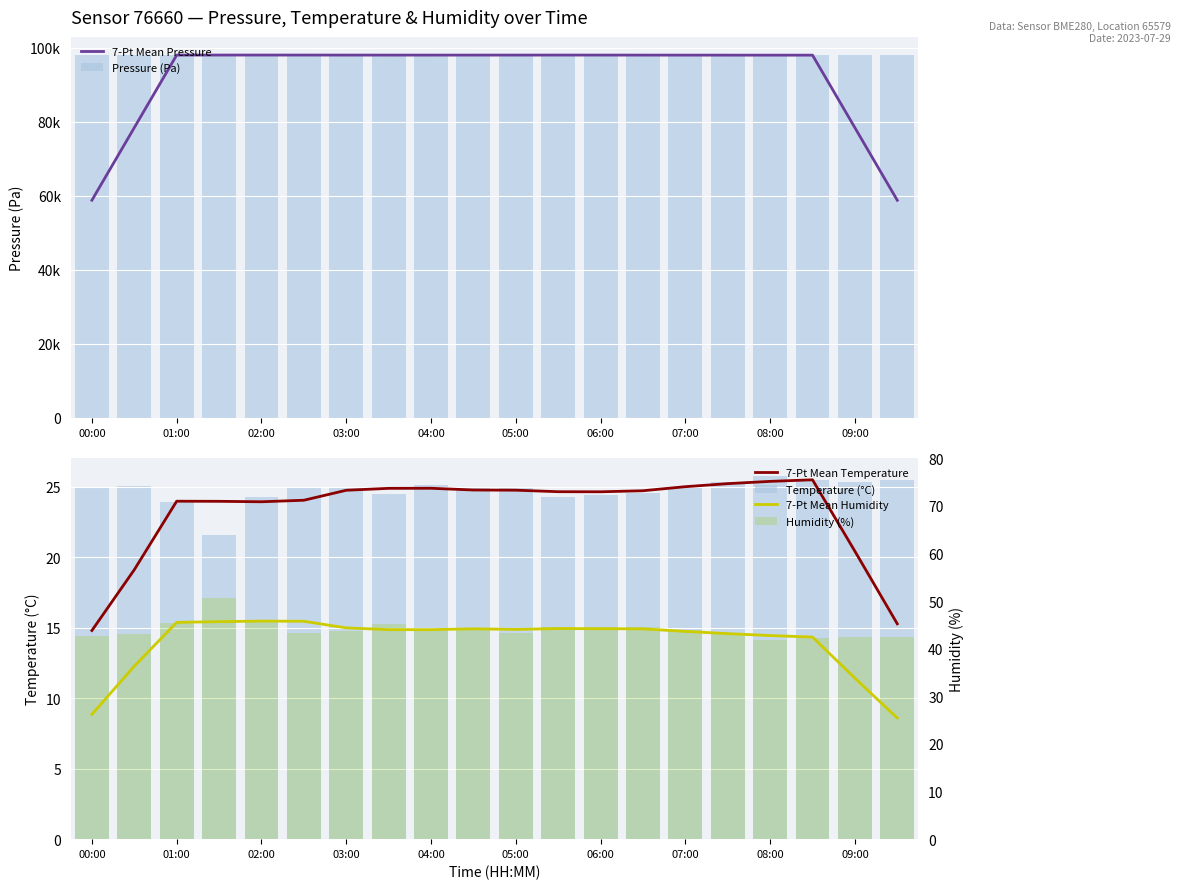

What is the greatest value displayed?

98041.8